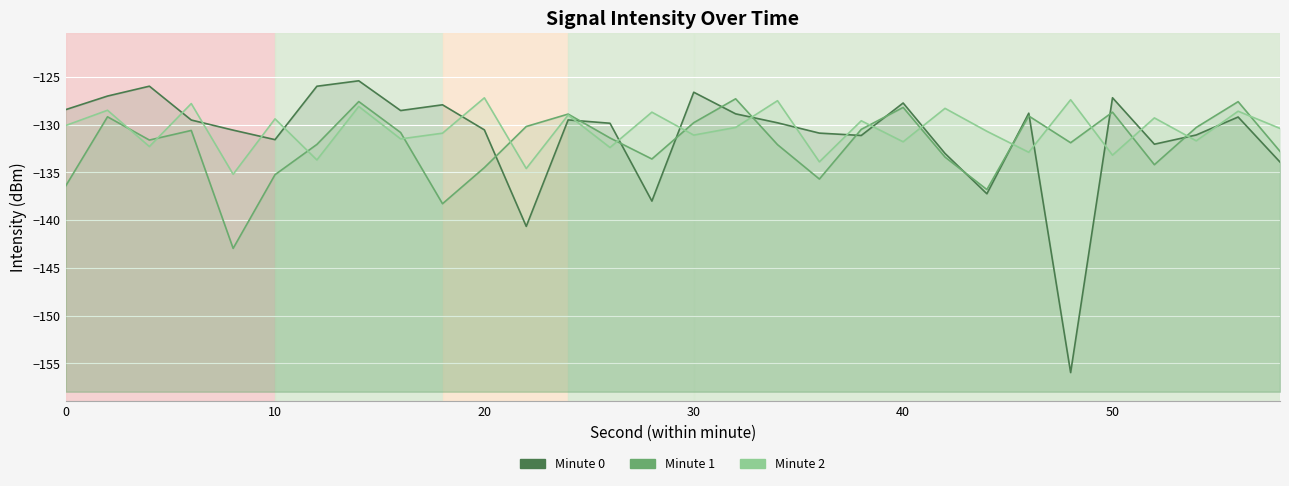

Where do Minute 0 and Minute 2 first cross each other?

4 and 6